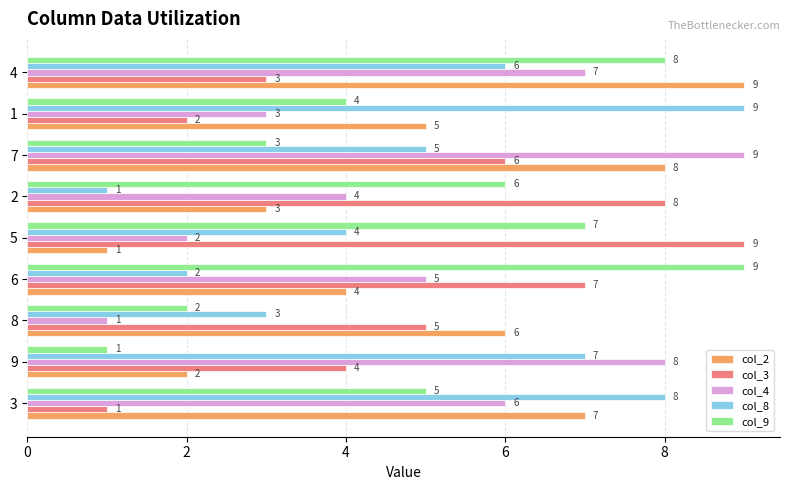

At how many categories does at least one series exceed 1?

9